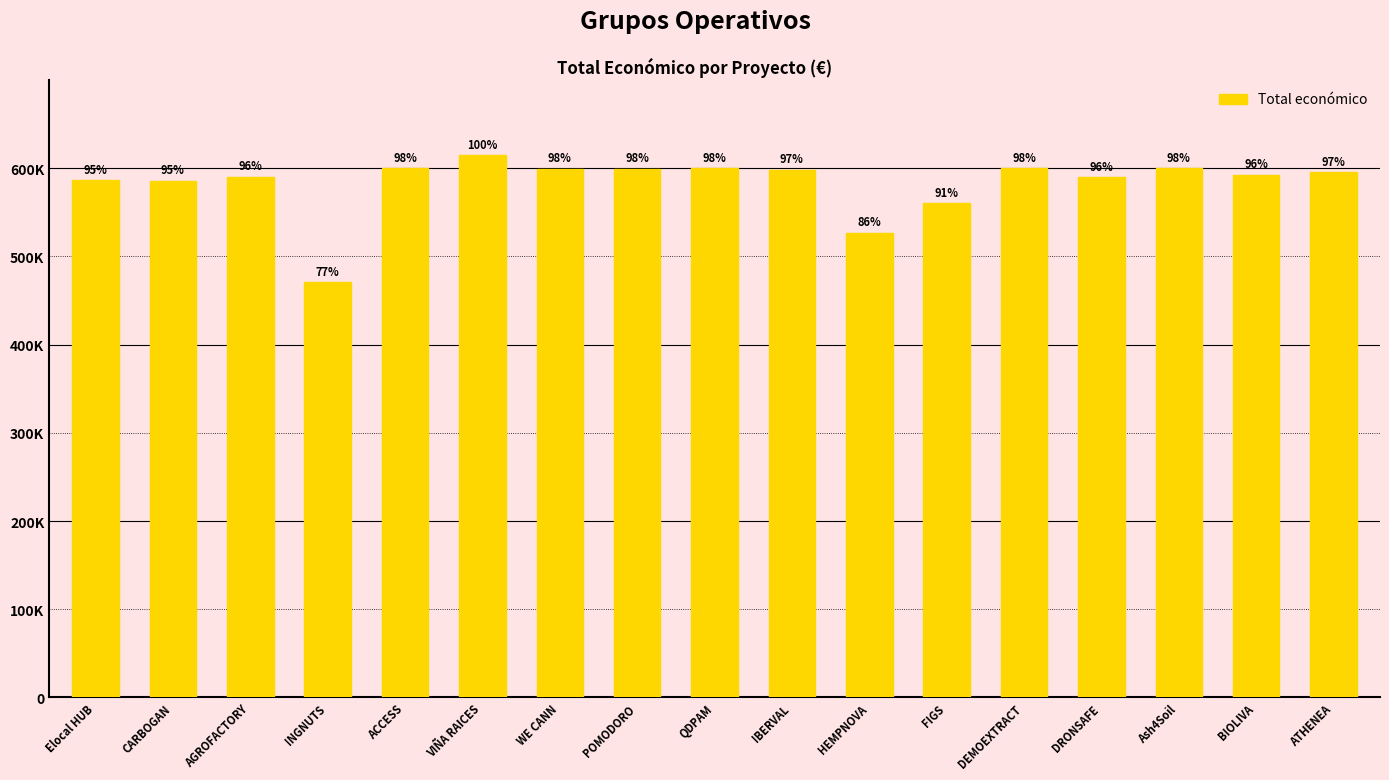

Are the bars horizontal?

No